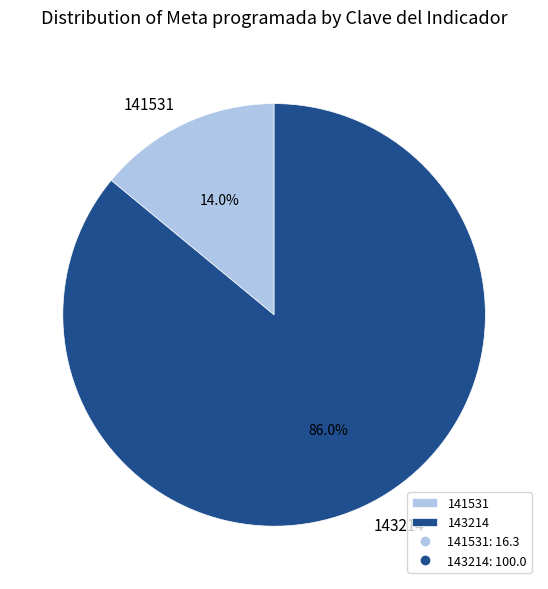

Which slice is the largest?

143214